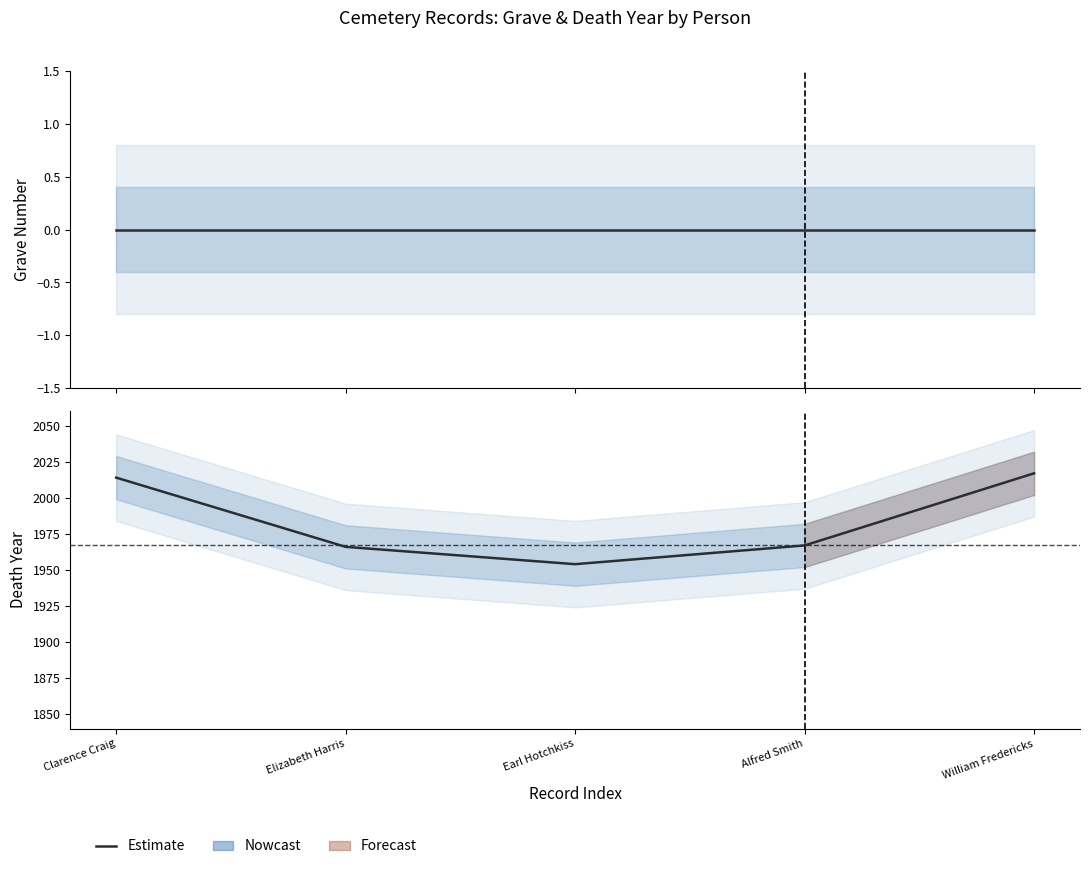

What is the value of the 3rd point from the left?

1954